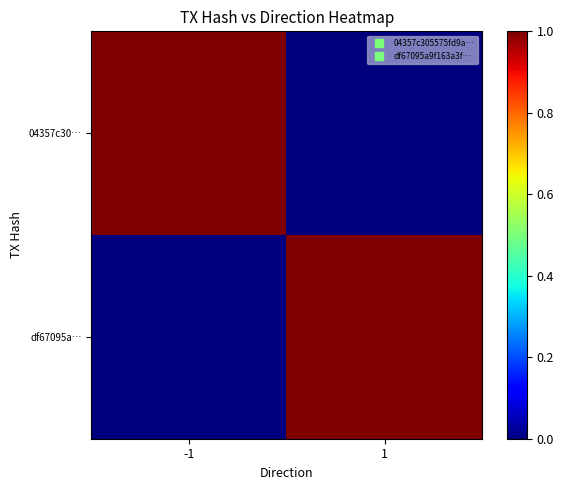

Which label corresponds to the largest value in the chart?

-1